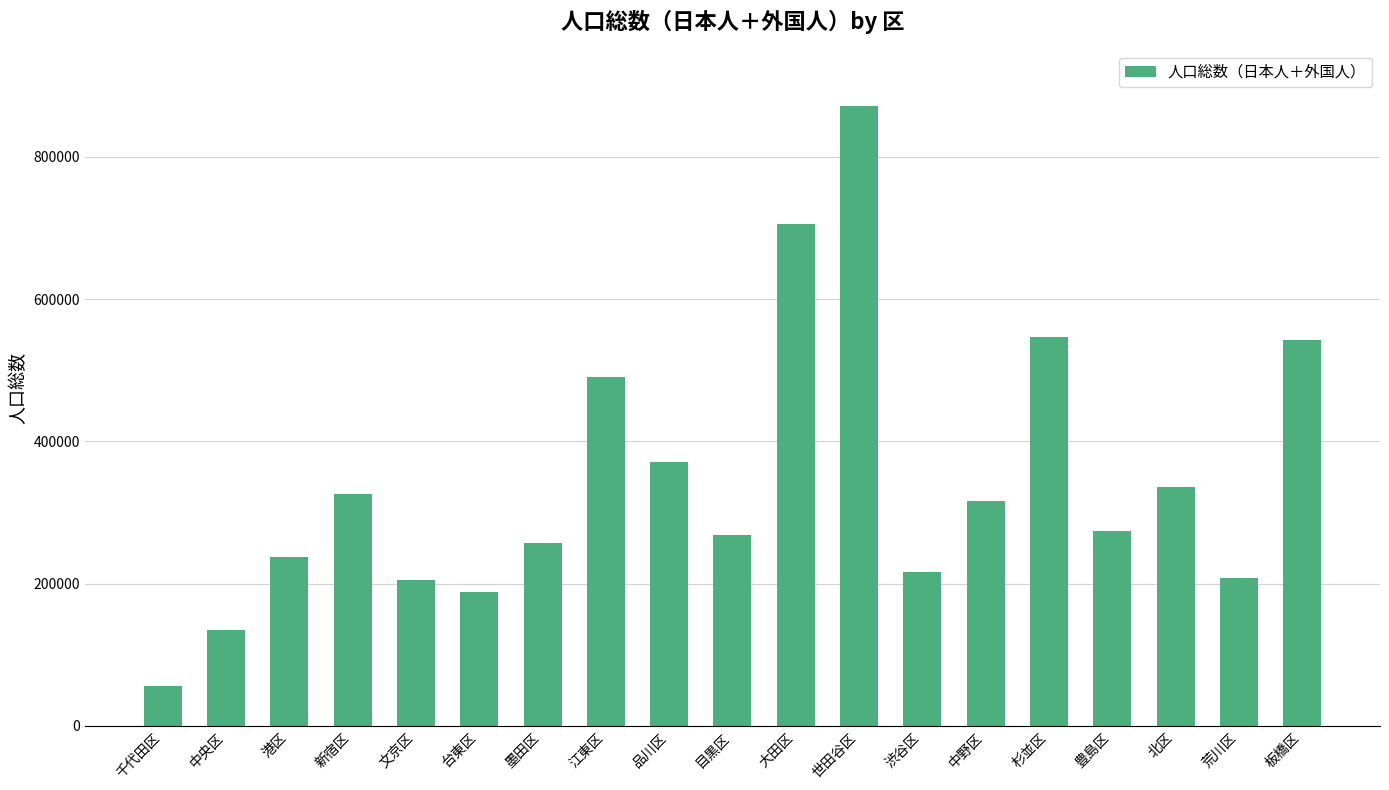

How many categories are shown in the chart?

19